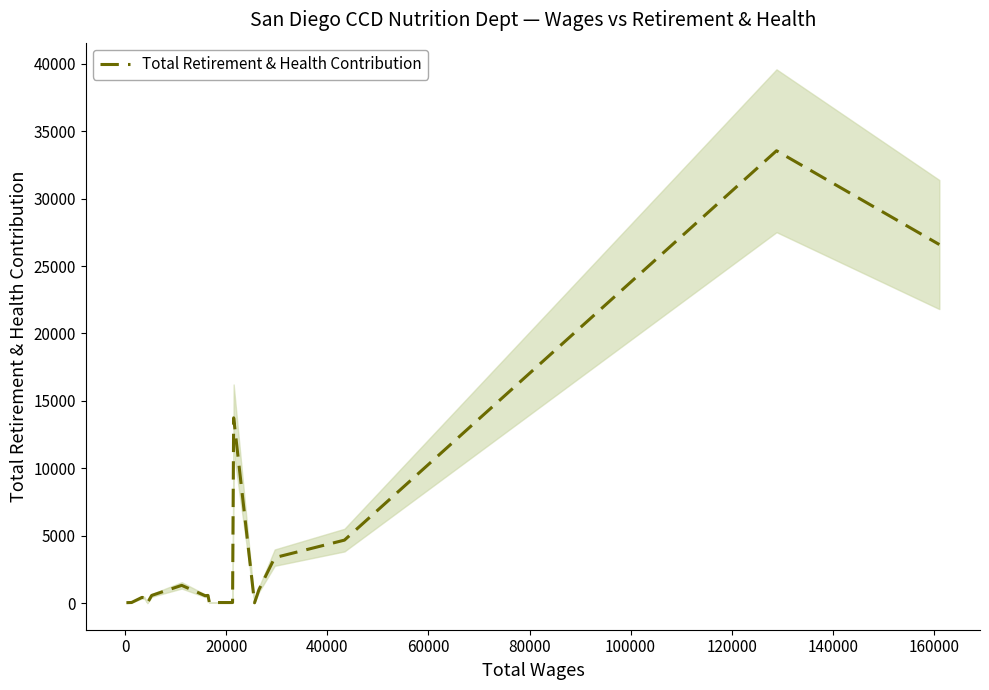

How many data points does each series have?

19